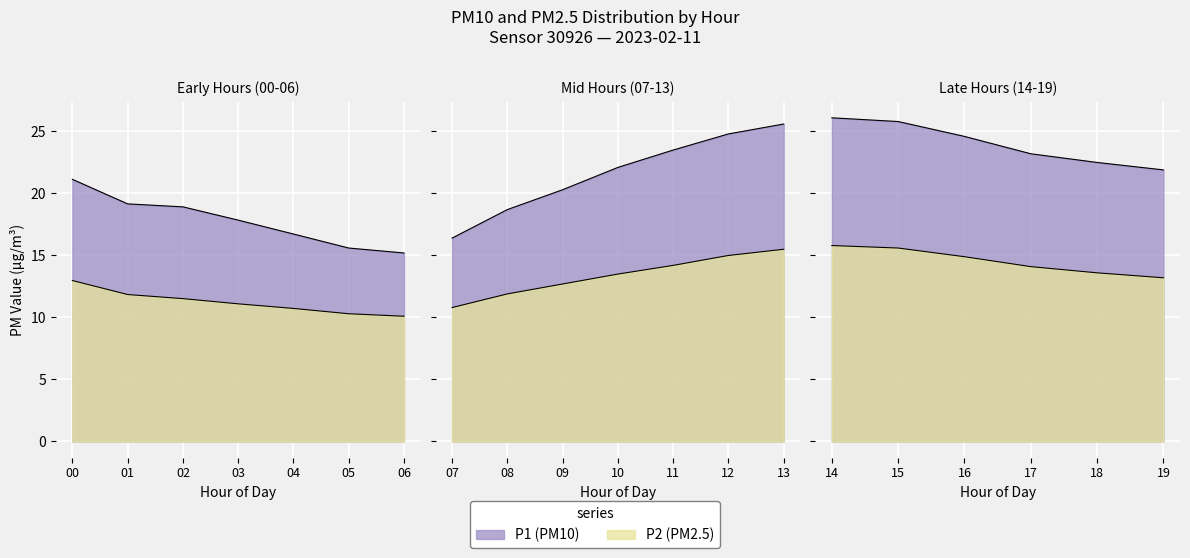

What is the value of the P1 point at the 15th from the left?

26.1